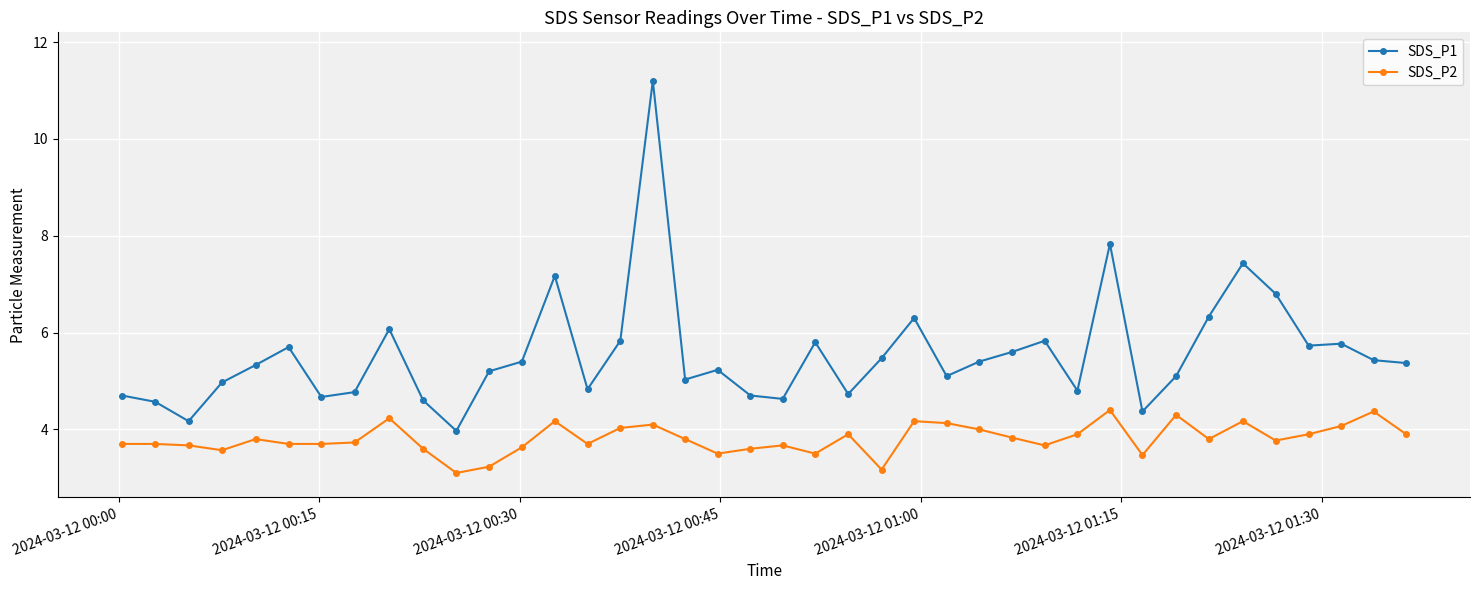

Which series has the largest total across all categories?

SDS_P1